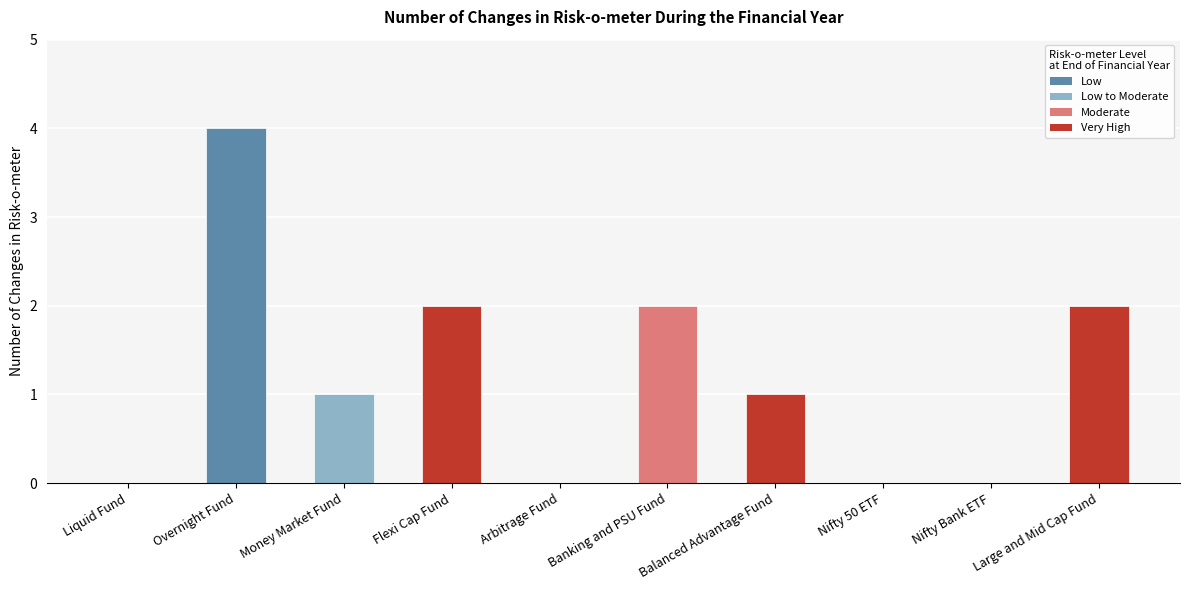

How many series are shown in this chart?

1